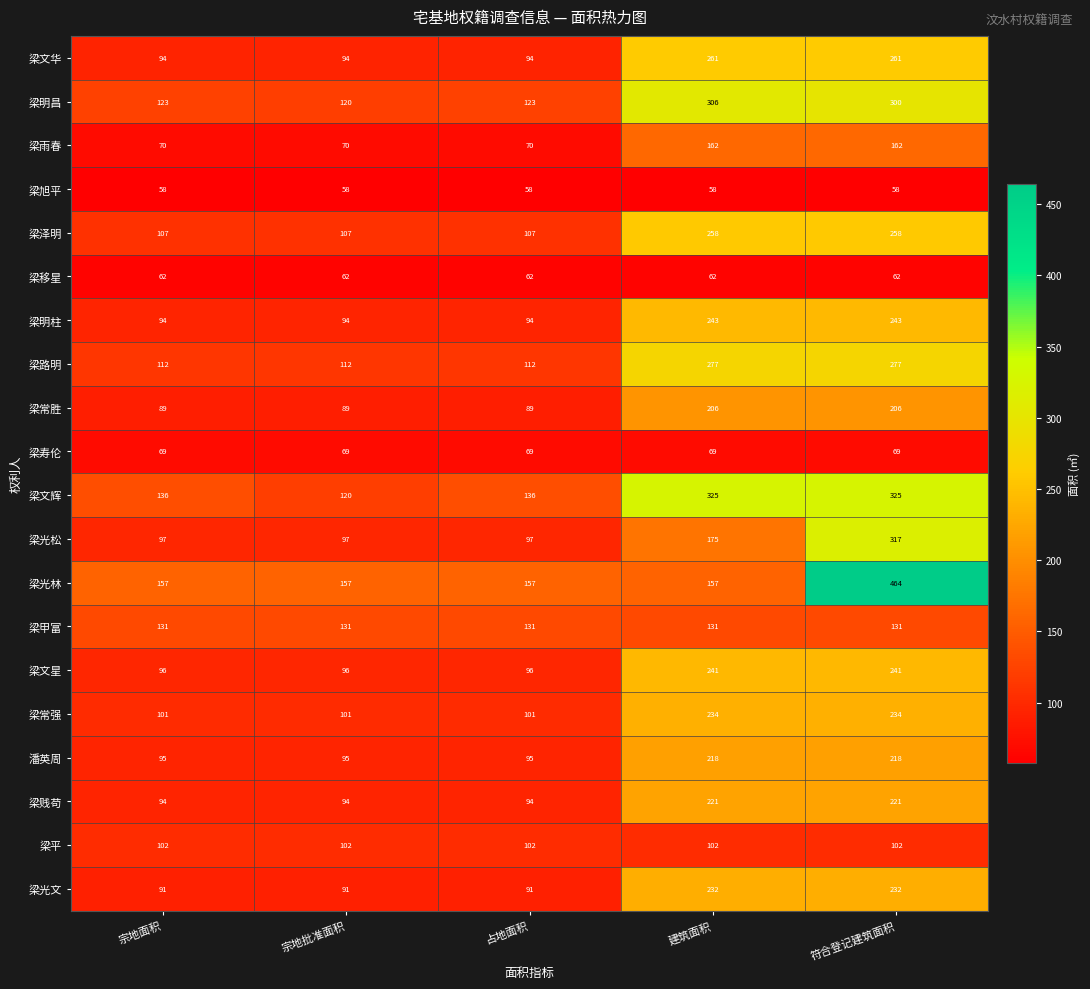

At which category does the chart reach its peak across all series?

符合登记建筑面积